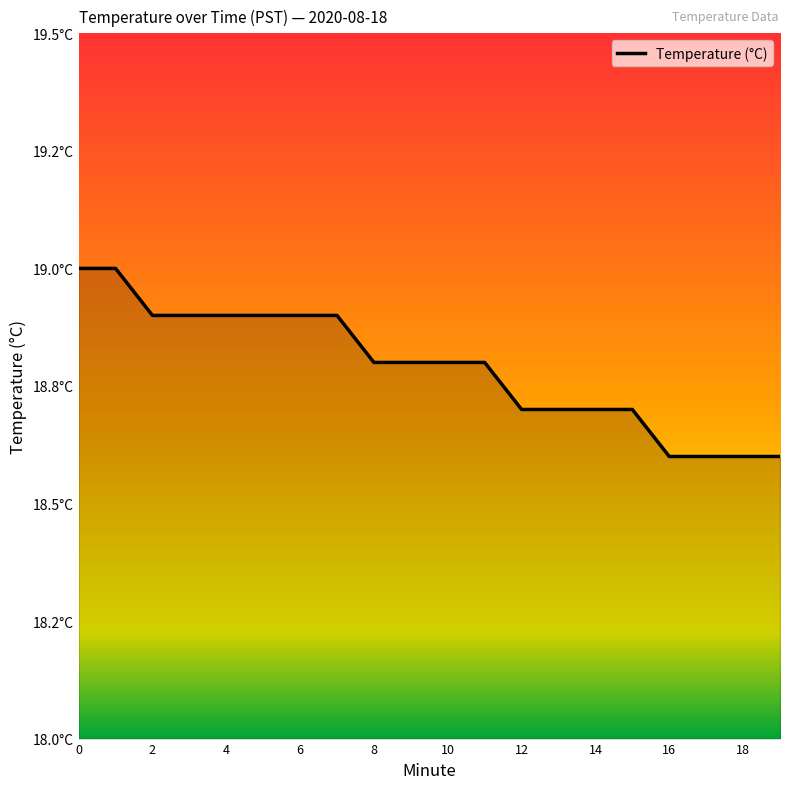

Does the chart have visible grid lines?

No